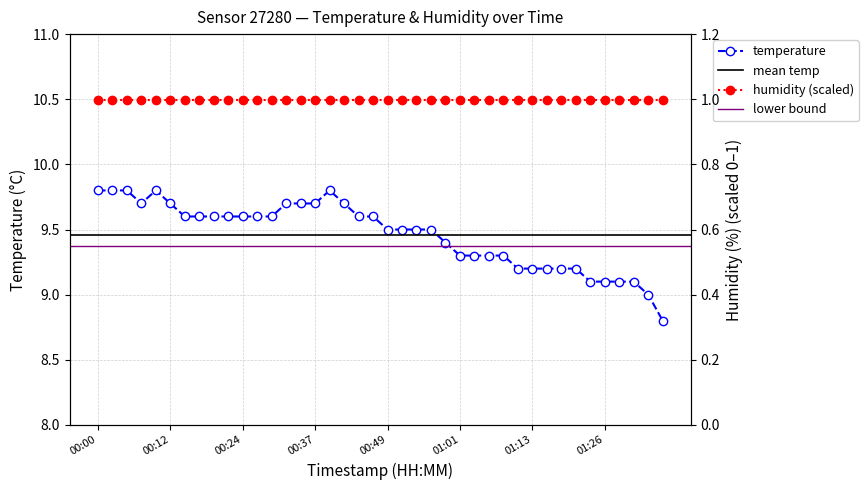

What is the change in value from 01:31 to 01:33?

-0.1